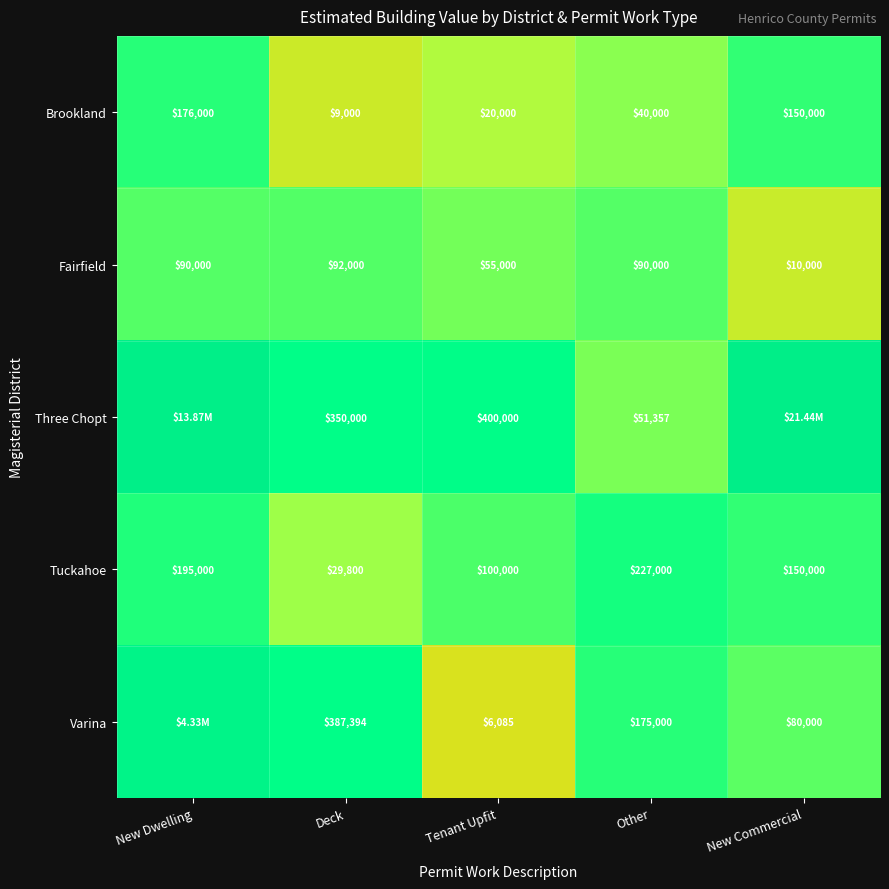

The Three Chopt series shows 23.0 at New Dwelling. True or false?

False